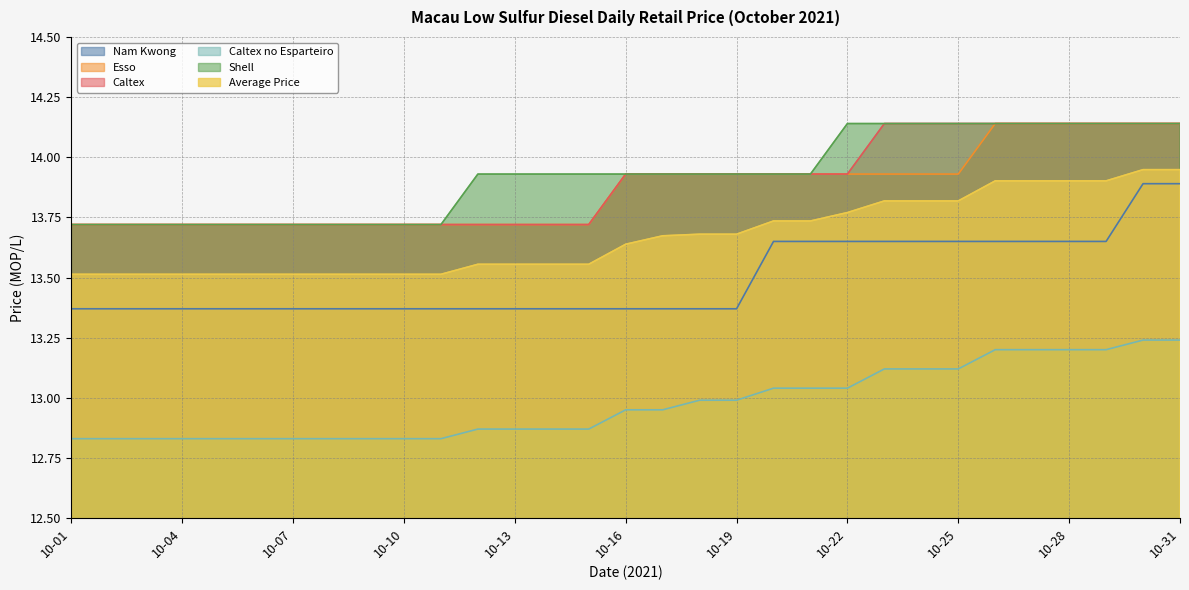

True or false: Caltex no Esparteiro has more than 1 points higher than both neighbors.

False